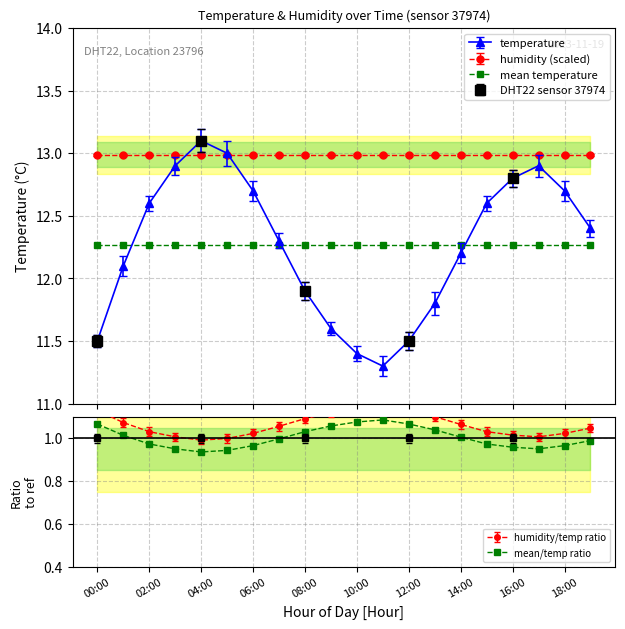

Which label corresponds to the largest value in the chart?

04:00